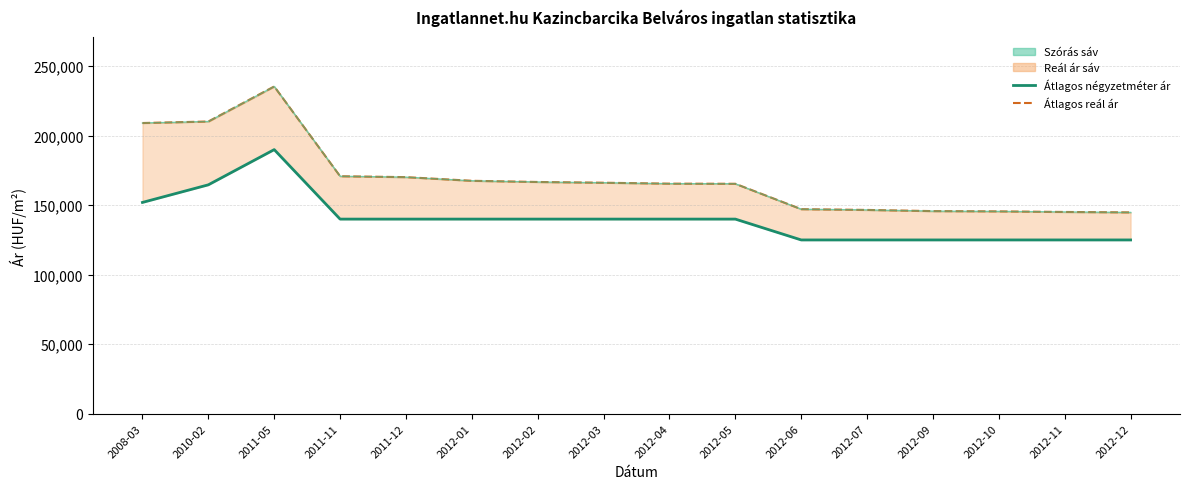

True or false: Átlagos reál ár (vonal) and Szórás felső határ intersect in this chart.

False